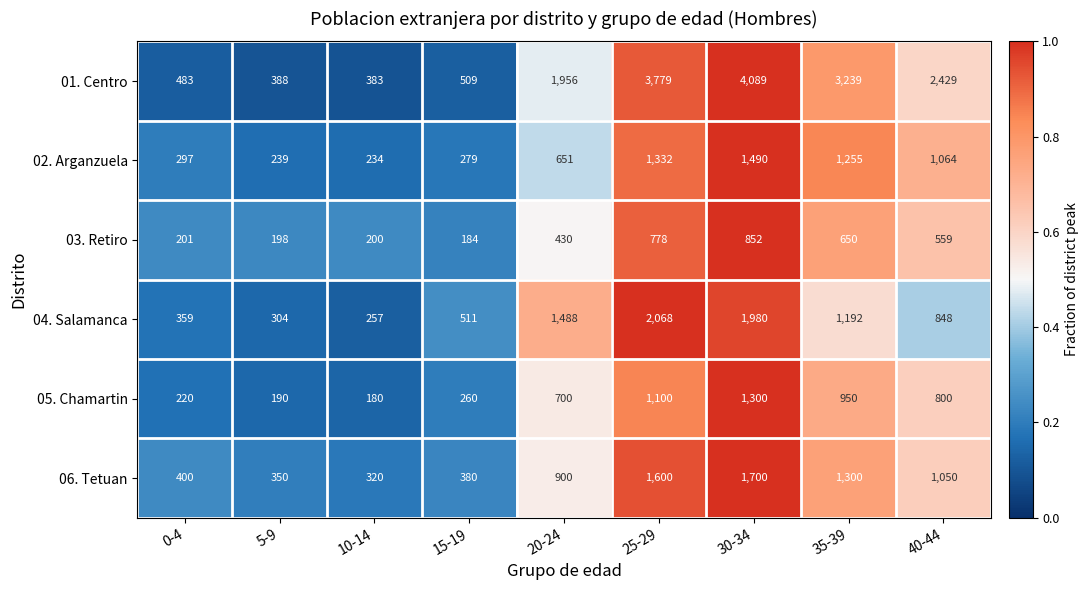

The 05. Chamartin series shows 260 at 15-19. True or false?

True